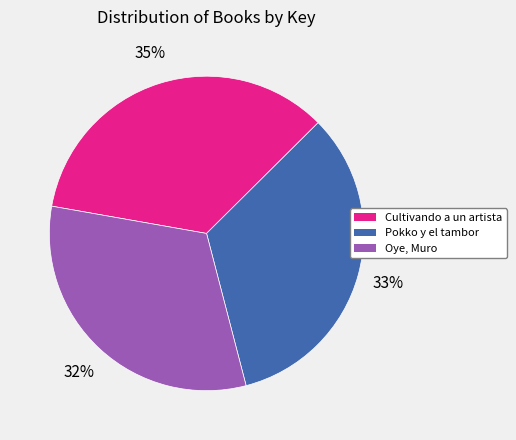

Which slice is the smallest?

Oye, Muro